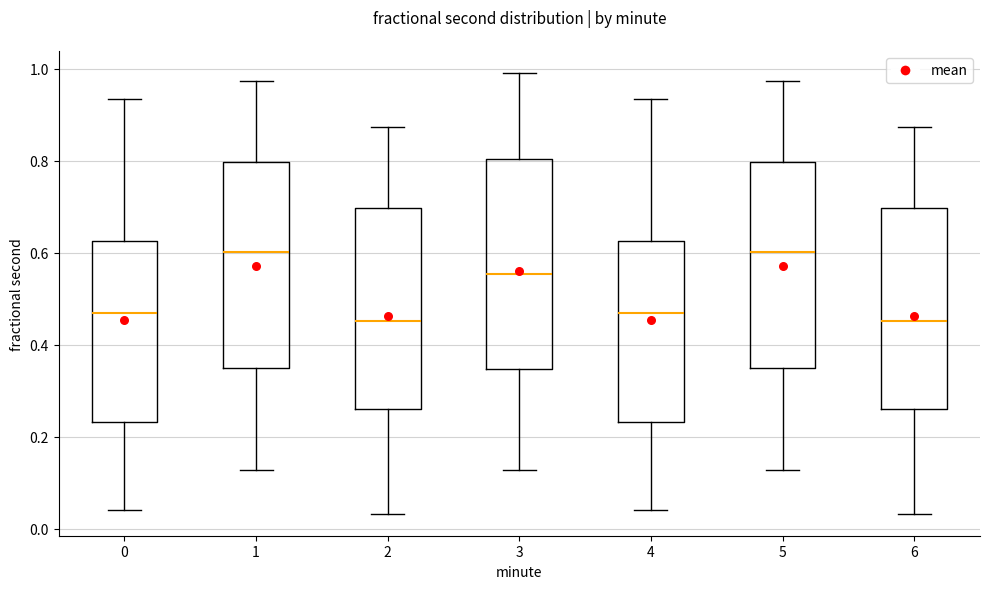

Reading left to right, transcribe this box plot: for each box, give where its median line is, the range the box spans, and where its two whiskers end, as read against the y-axis. The values are not printed on the chart, so give them approximately, as read against the axis.

0: median 0.48, box 0.24 to 0.62, whiskers 0.04 to 0.94
1: median 0.60, box 0.34 to 0.80, whiskers 0.12 to 0.98
2: median 0.46, box 0.26 to 0.70, whiskers 0.04 to 0.88
3: median 0.56, box 0.34 to 0.80, whiskers 0.12 to 1.00
4: median 0.48, box 0.24 to 0.62, whiskers 0.04 to 0.94
5: median 0.60, box 0.34 to 0.80, whiskers 0.12 to 0.98
6: median 0.46, box 0.26 to 0.70, whiskers 0.04 to 0.88